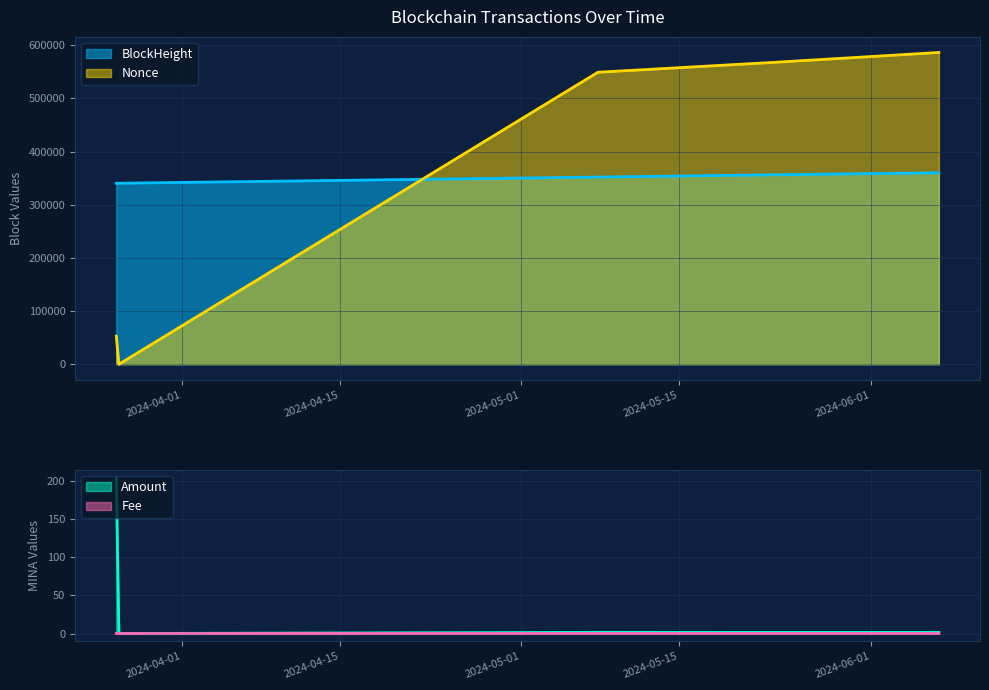

Between 2024-06-06 23:21:00 and 2024-05-07 19:24:00, which is larger?

2024-06-06 23:21:00